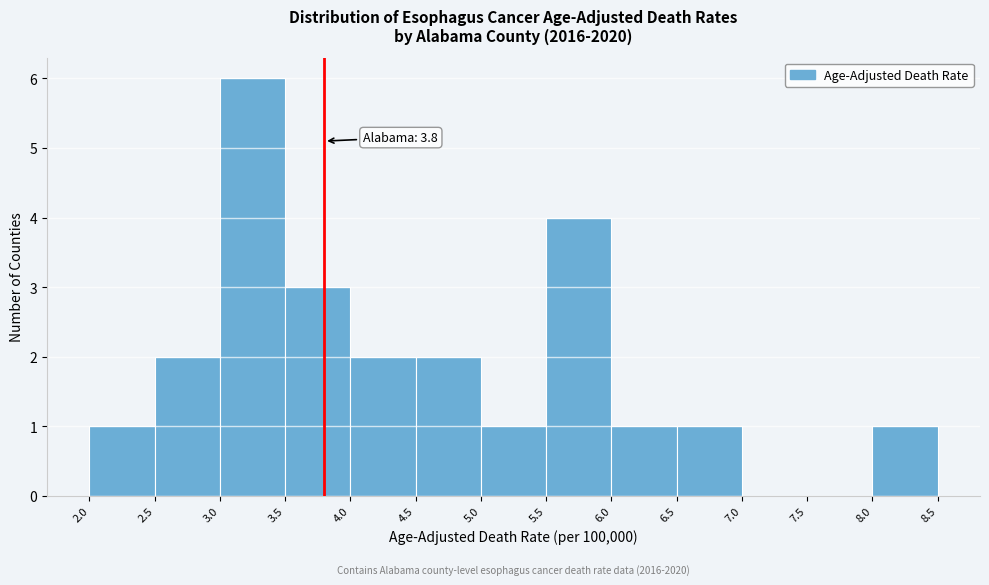

Over which range of the x-axis is the bar tallest?

3.0 to 3.5